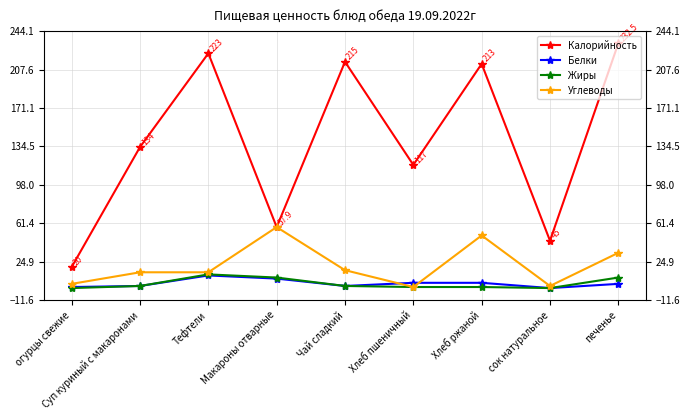

How many data points in Жиры are above 2?

3